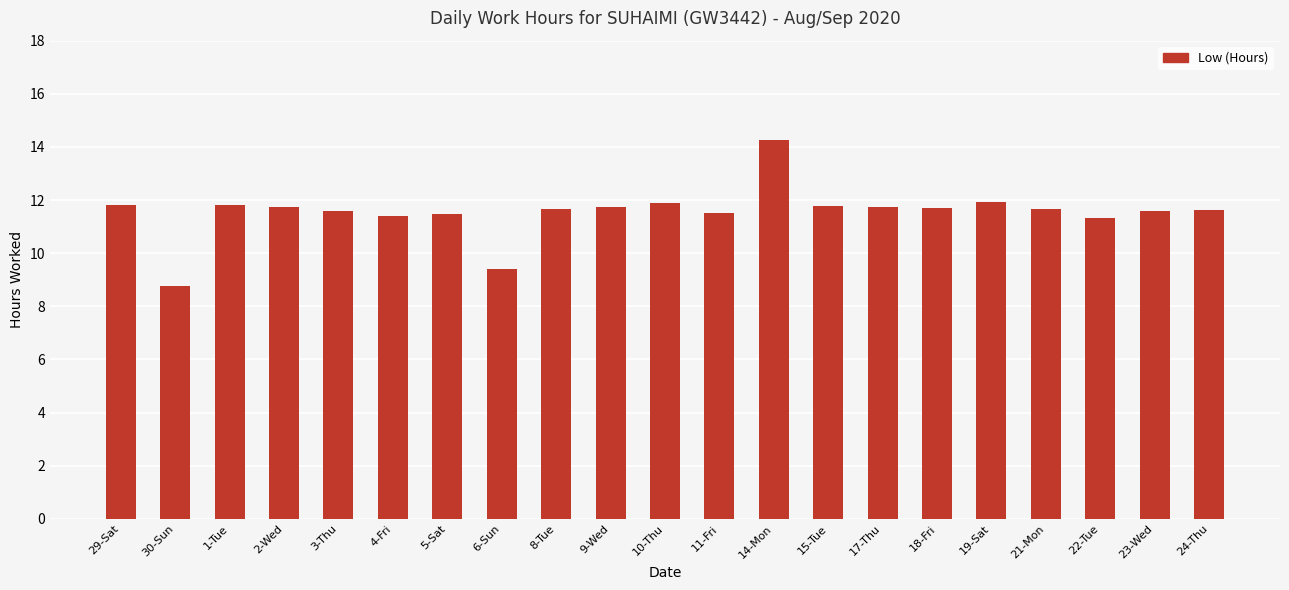

What is the smallest value displayed?

8.8